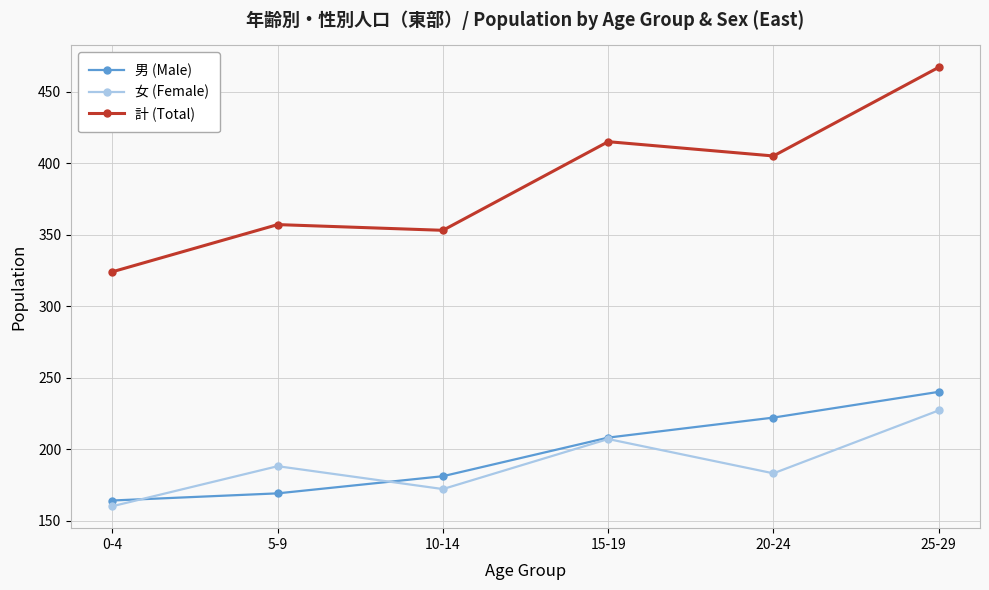

What is the value of the 女 (Female) point at the 6th from the left?

227